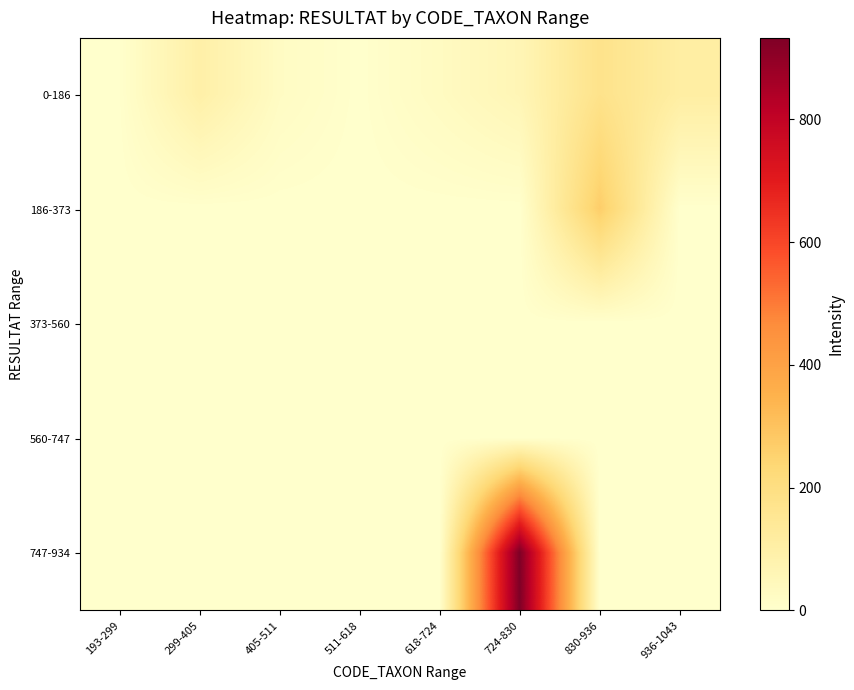

Reading left to right, list all the values displayed in this chart.

0-186: 193-299=3	299-405=97	405-511=23	511-618=1	618-724=28	724-830=60	830-936=175	936-1043=109
186-373: 193-299=0	299-405=0	405-511=0	511-618=0	618-724=0	724-830=0	830-936=267	936-1043=0
373-560: 193-299=0	299-405=0	405-511=0	511-618=0	618-724=0	724-830=0	830-936=0	936-1043=0
560-747: 193-299=0	299-405=0	405-511=0	511-618=0	618-724=0	724-830=0	830-936=0	936-1043=0
747-934: 193-299=0	299-405=0	405-511=0	511-618=0	618-724=0	724-830=933	830-936=0	936-1043=0